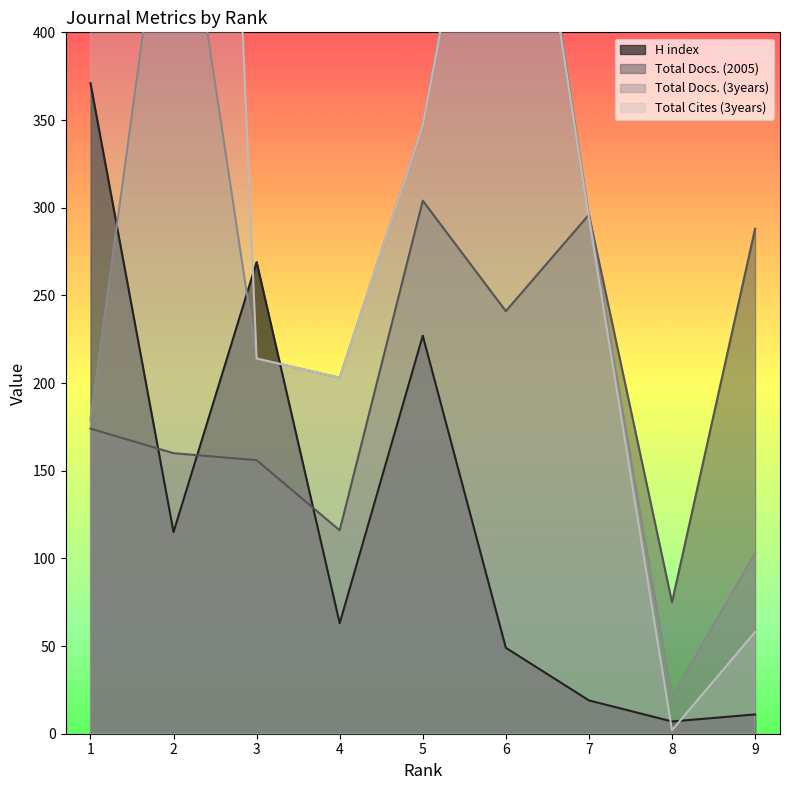

Which category has the highest value across all series?

2